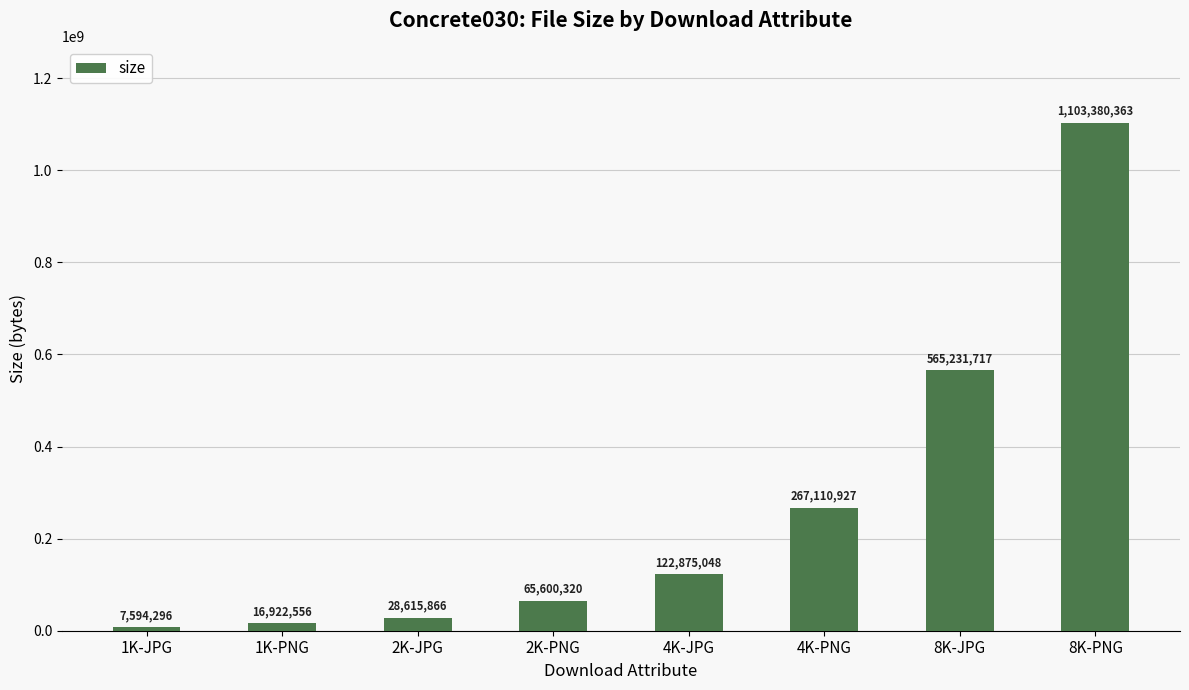

Is it true that the value at 4K-PNG is 267110927?

True